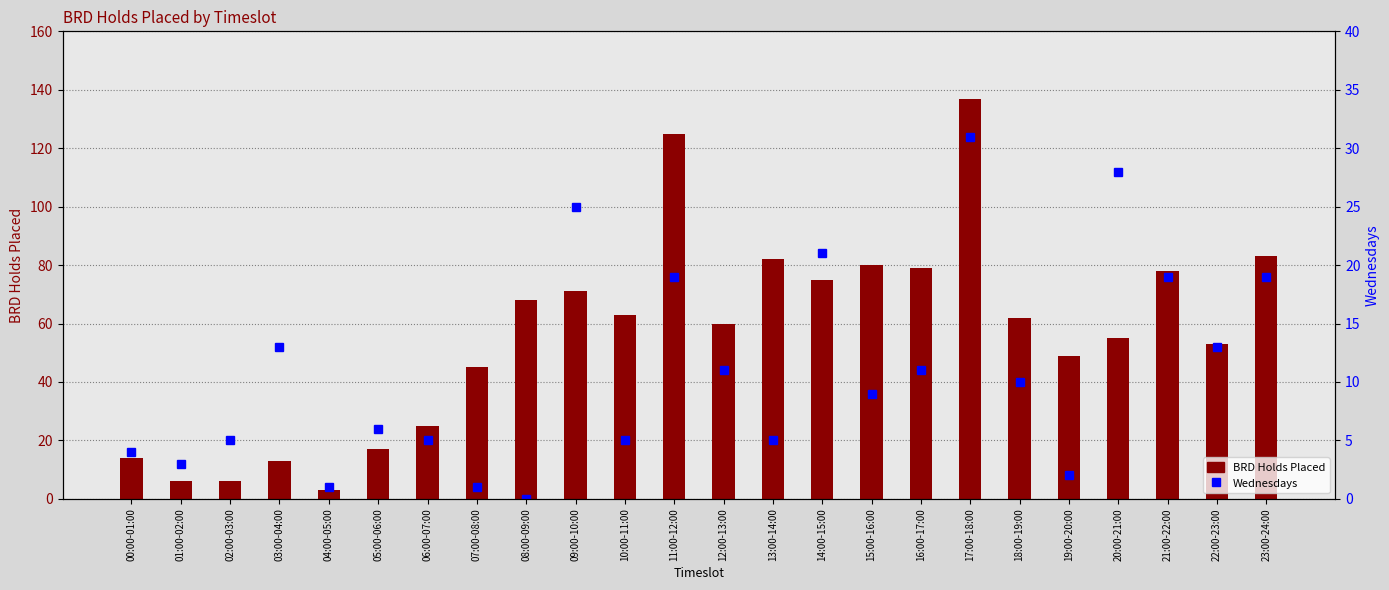

What is the difference between the second highest and minimum values in the BRD Holds Placed series?

122